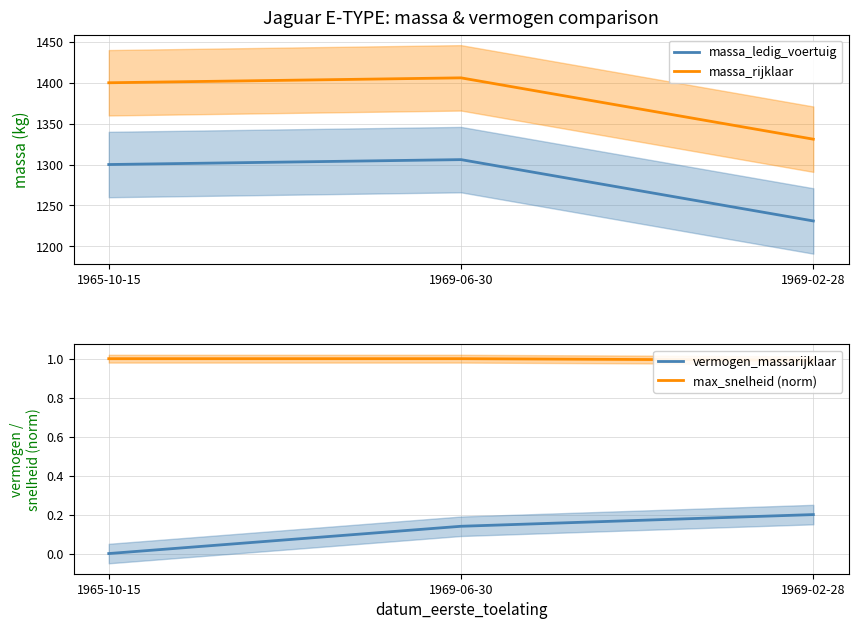

Which category has the lowest value in the massa_rijklaar series?

1969-02-28